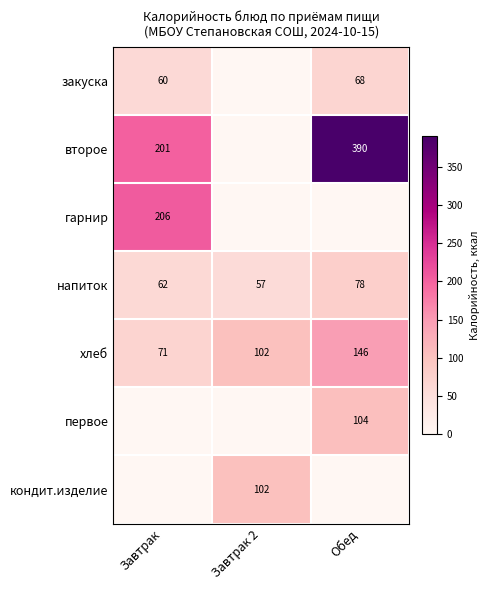

Is the value of хлеб at Завтрак greater than the value of напиток at Обед?

No